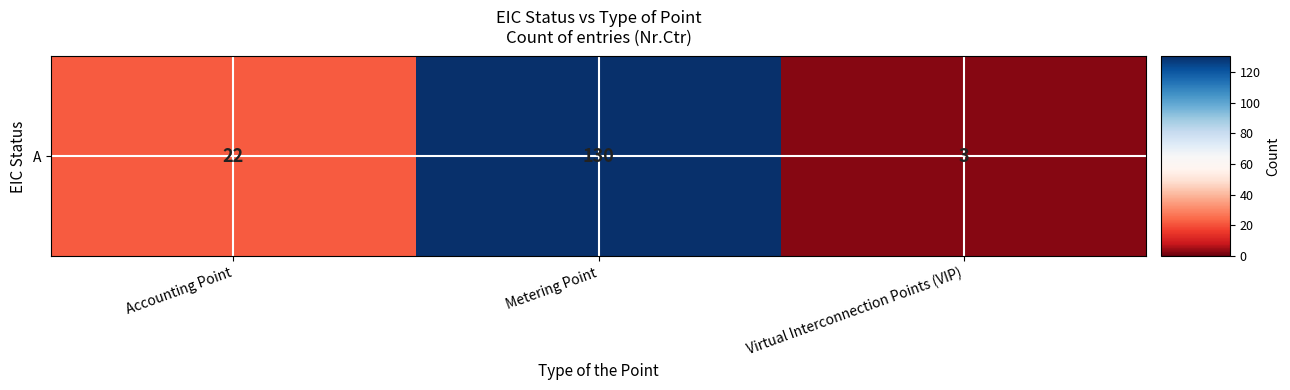

What is the difference between the maximum and minimum values?

127